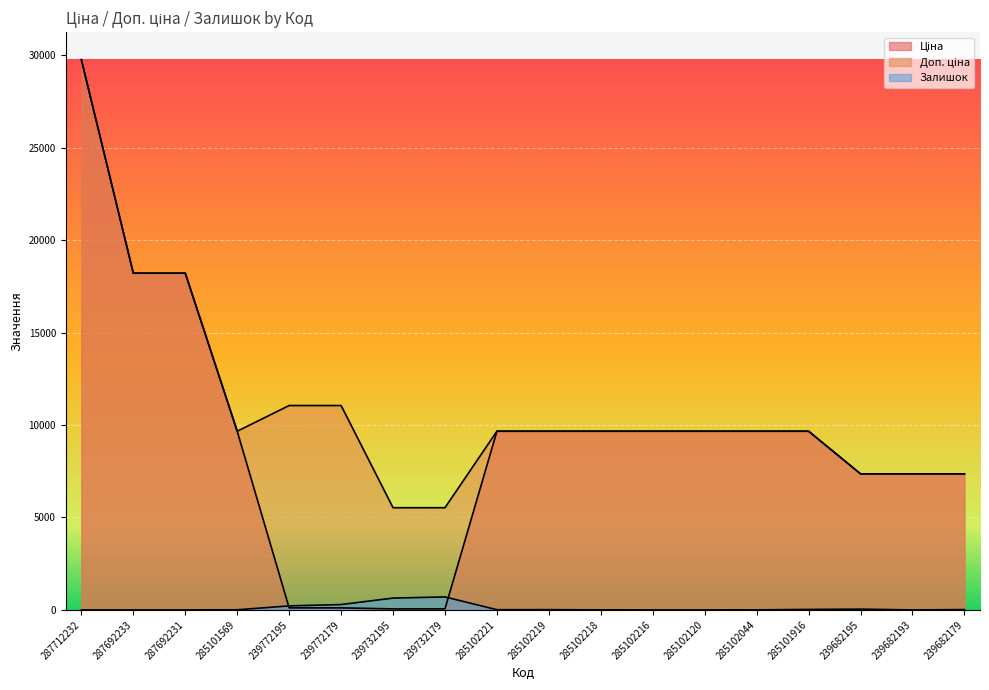

What is the approximate value of Доп. ціна at 239682179?

7360.2